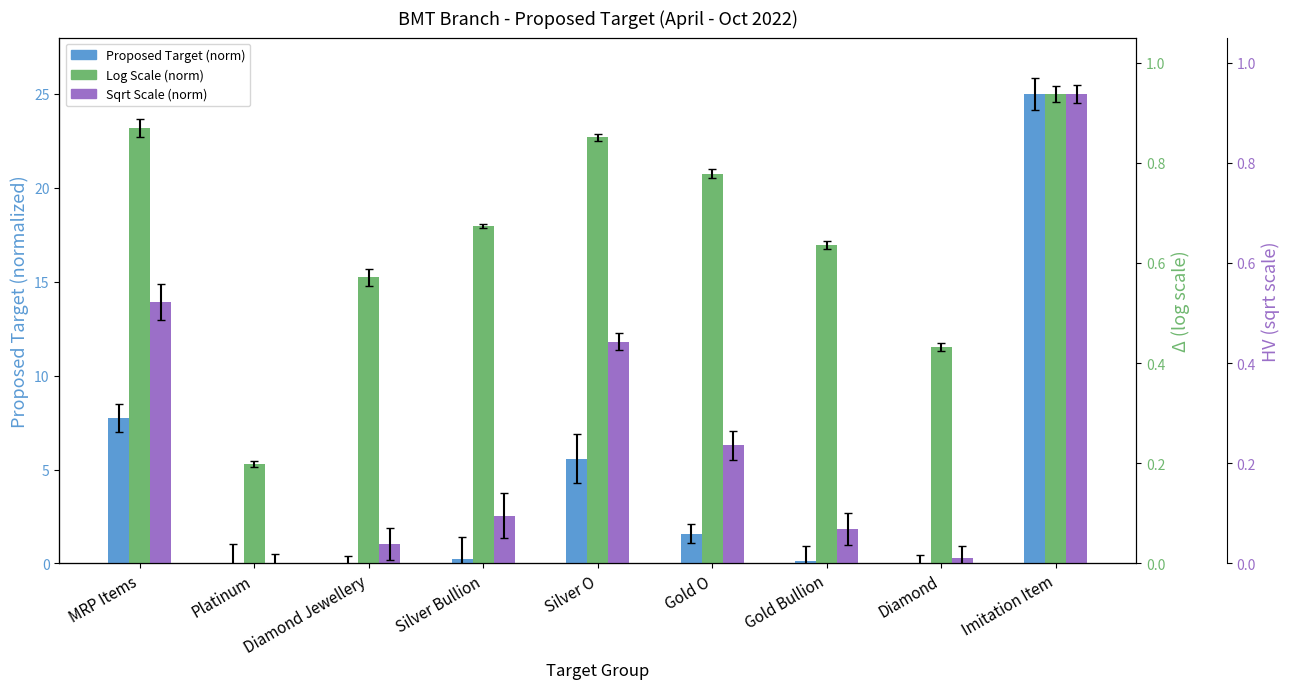

Between Silver O and Gold O, which series saw the biggest shift?

Sqrt Scale (norm)